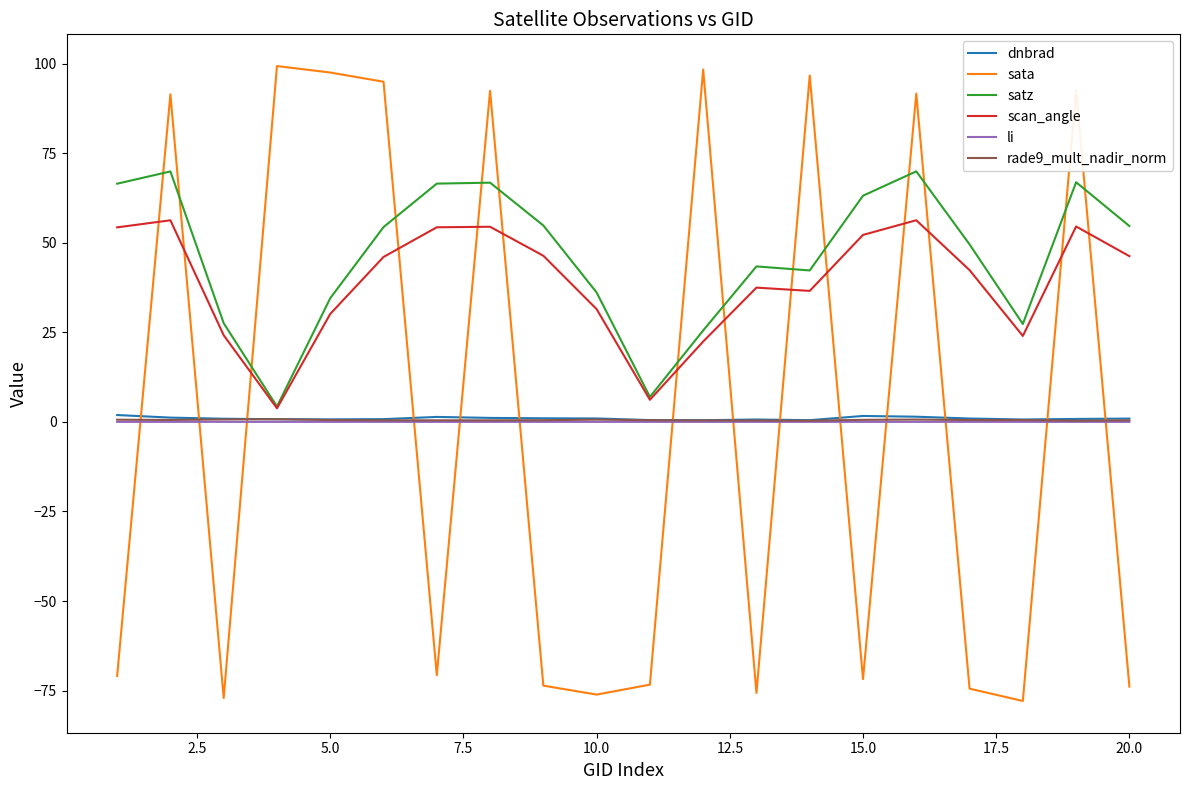

True or false: satz and li cross at least once.

False